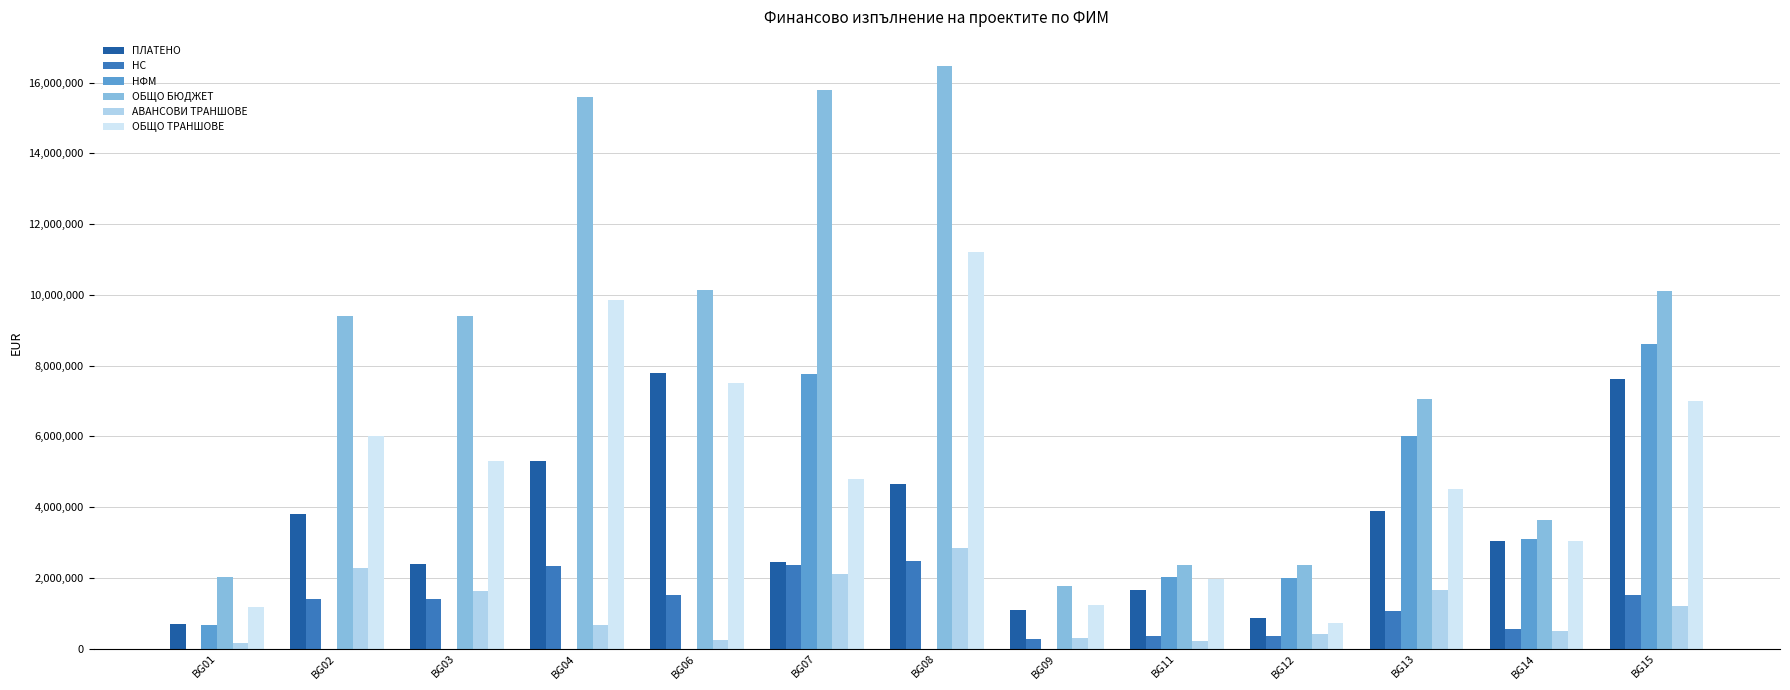

At which category does the chart reach its peak across all series?

BG08